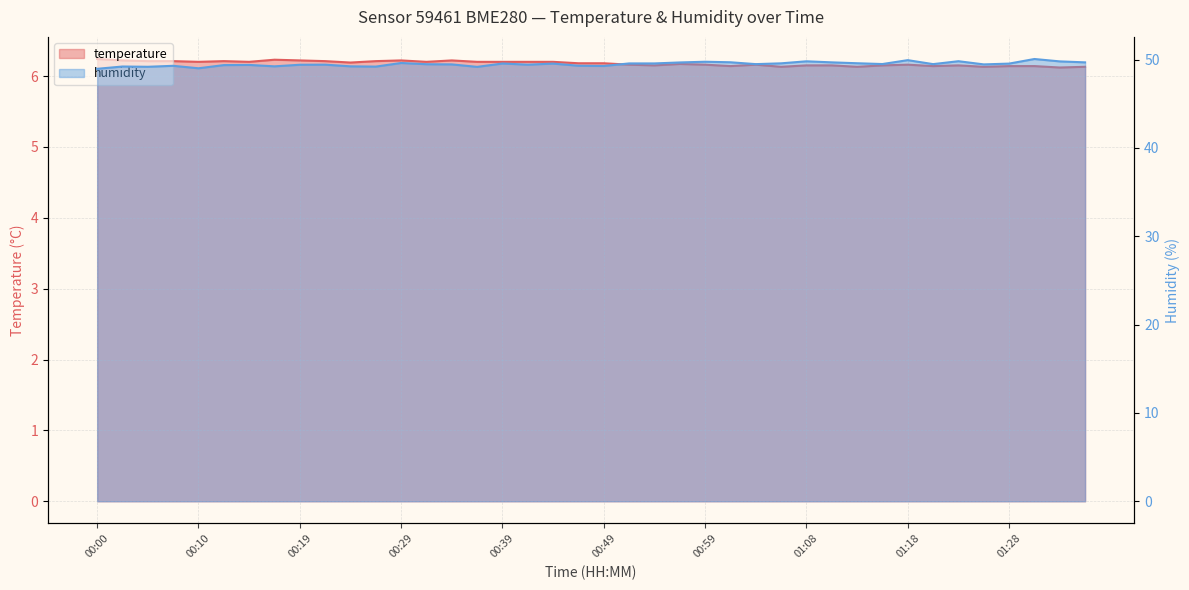

At which label does humidity reach its peak?

01:30